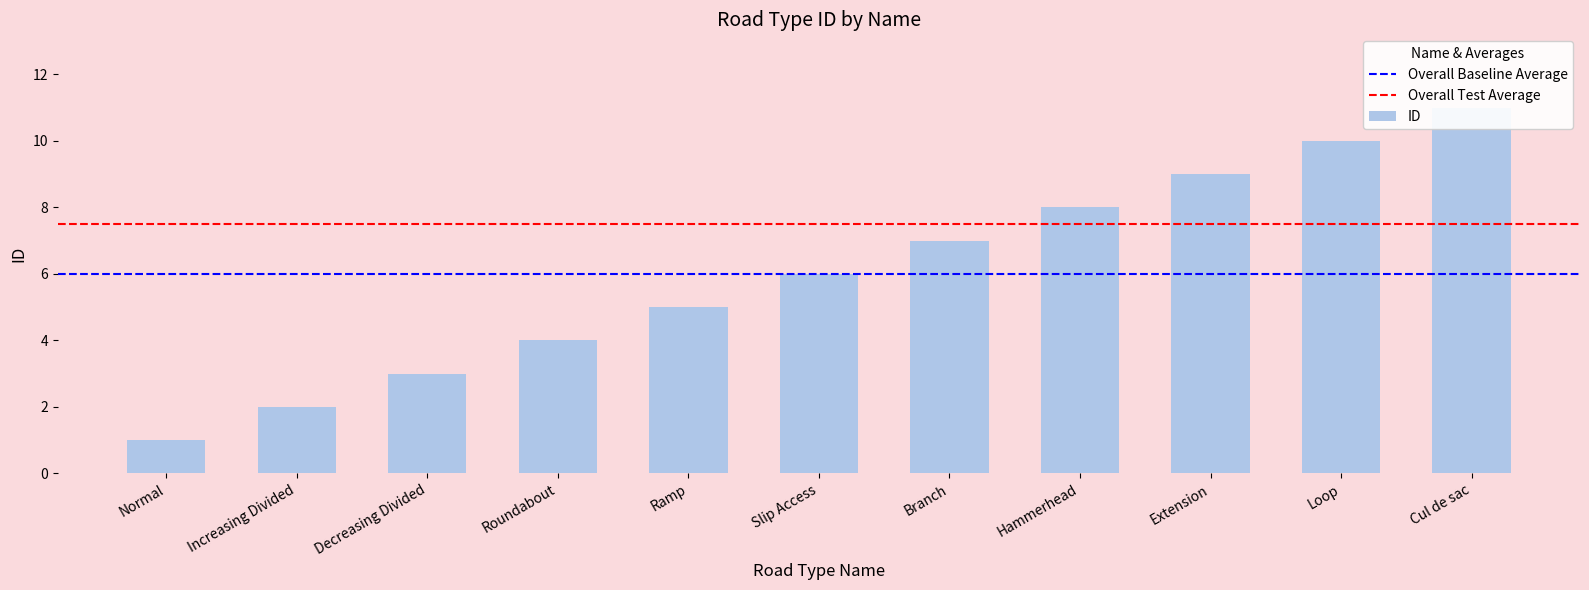

The value at Roundabout is 2. True or false?

False